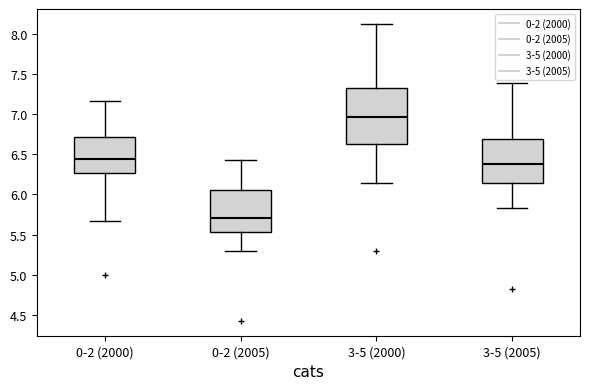

Which box has the highest median line?

3-5 (2000)